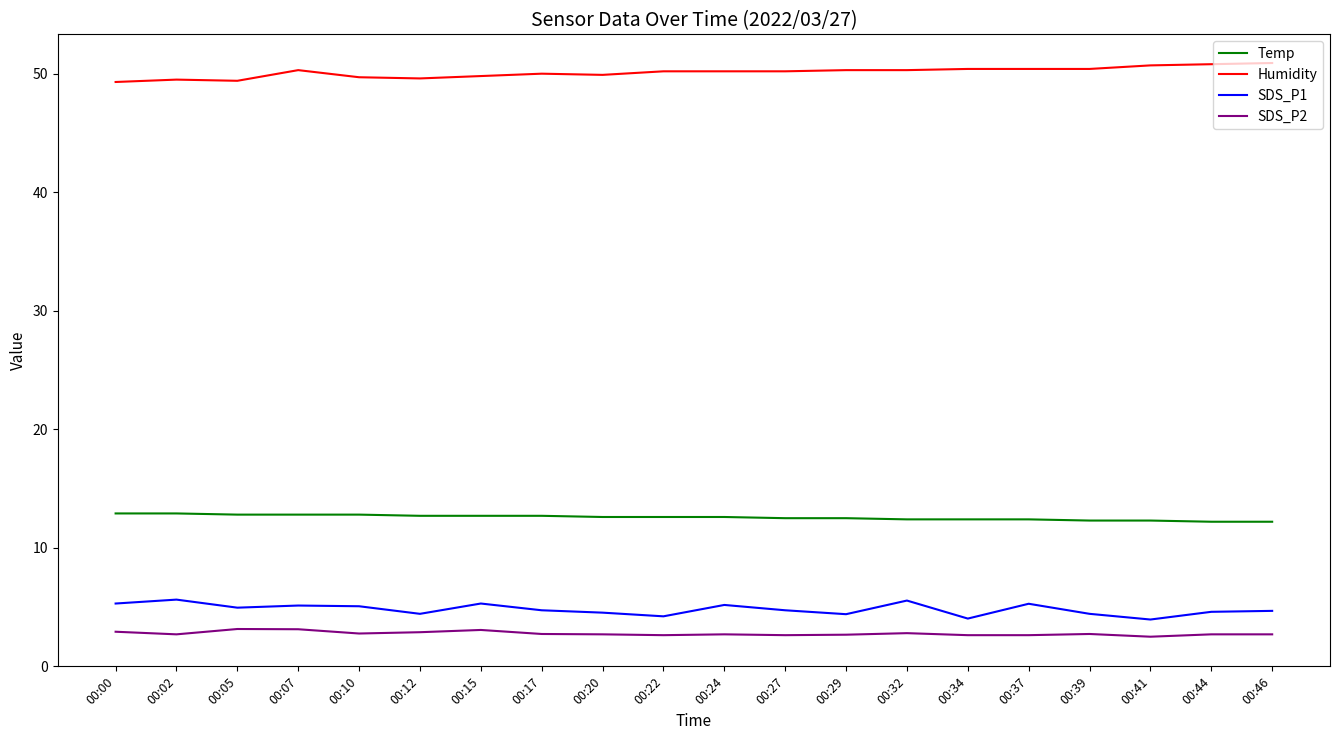

What is the maximum value shown in the chart?

50.9